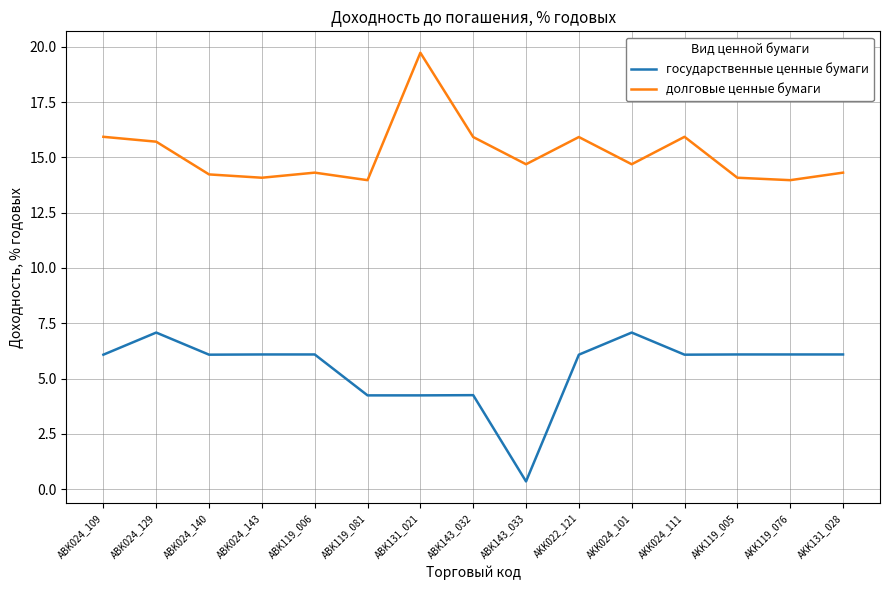

True or false: государственные ценные бумаги and долговые ценные бумаги cross at least once.

False